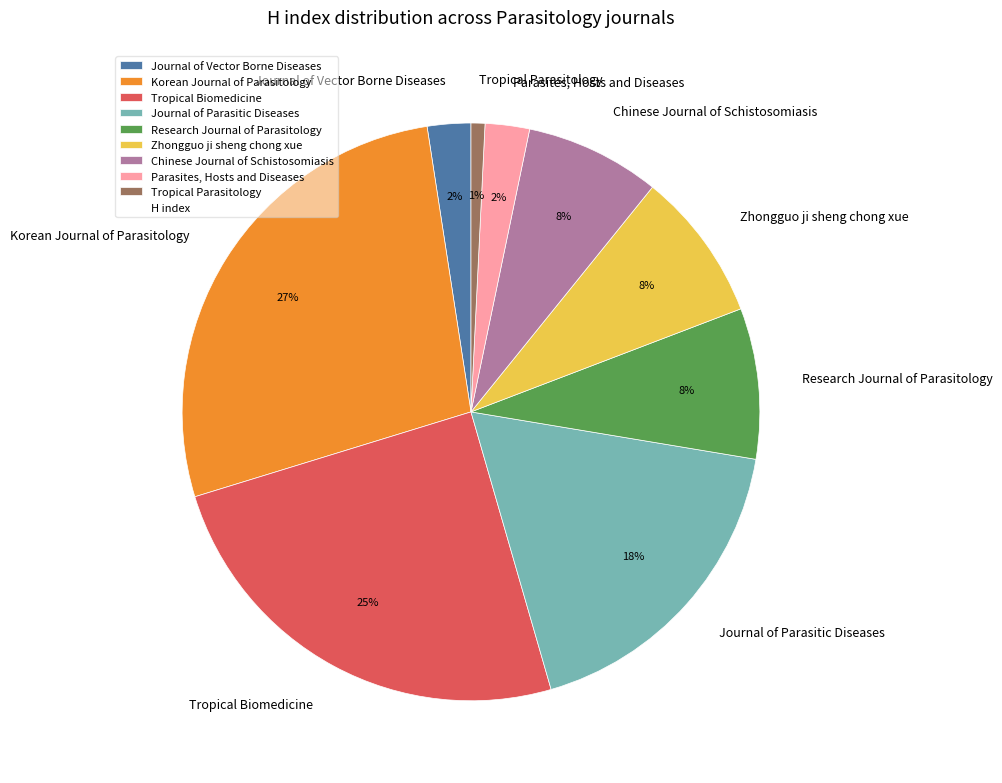

Combined, do Research Journal of Parasitology and Parasites, Hosts and Diseases account for over 50%?

No